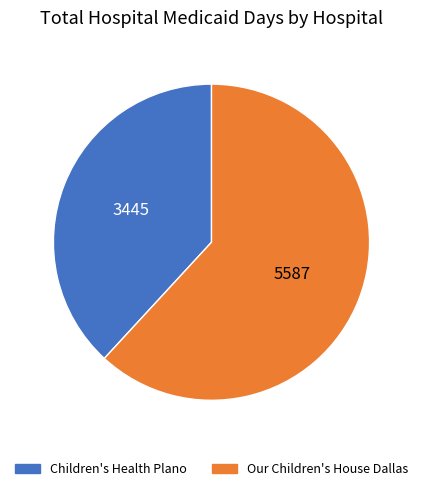

The Our Children's House Dallas slice represents 51% of the pie. True or false?

False